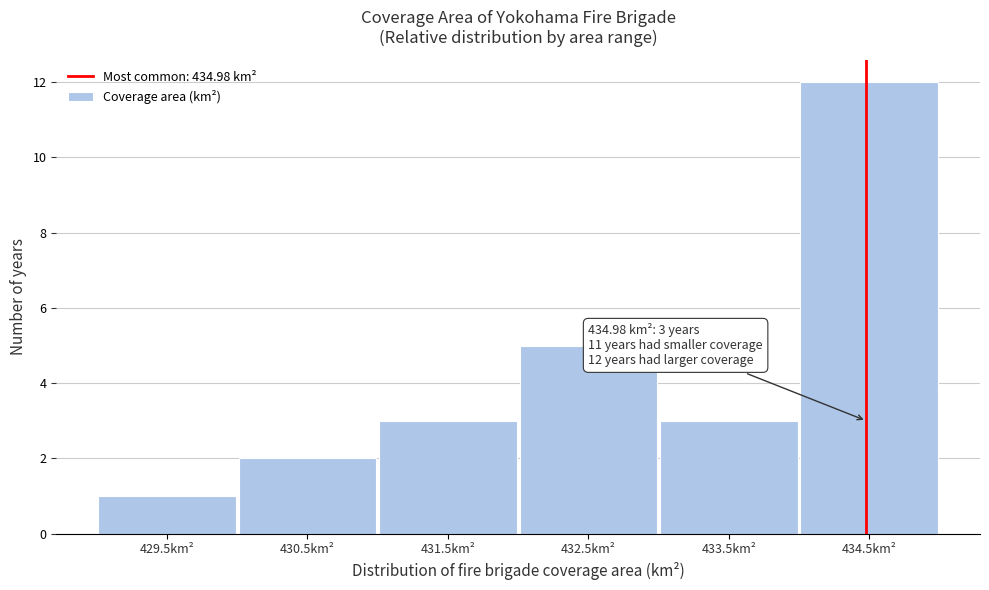

Reading left to right, transcribe all the data shown in this chart.

1	2	3	5	3	12